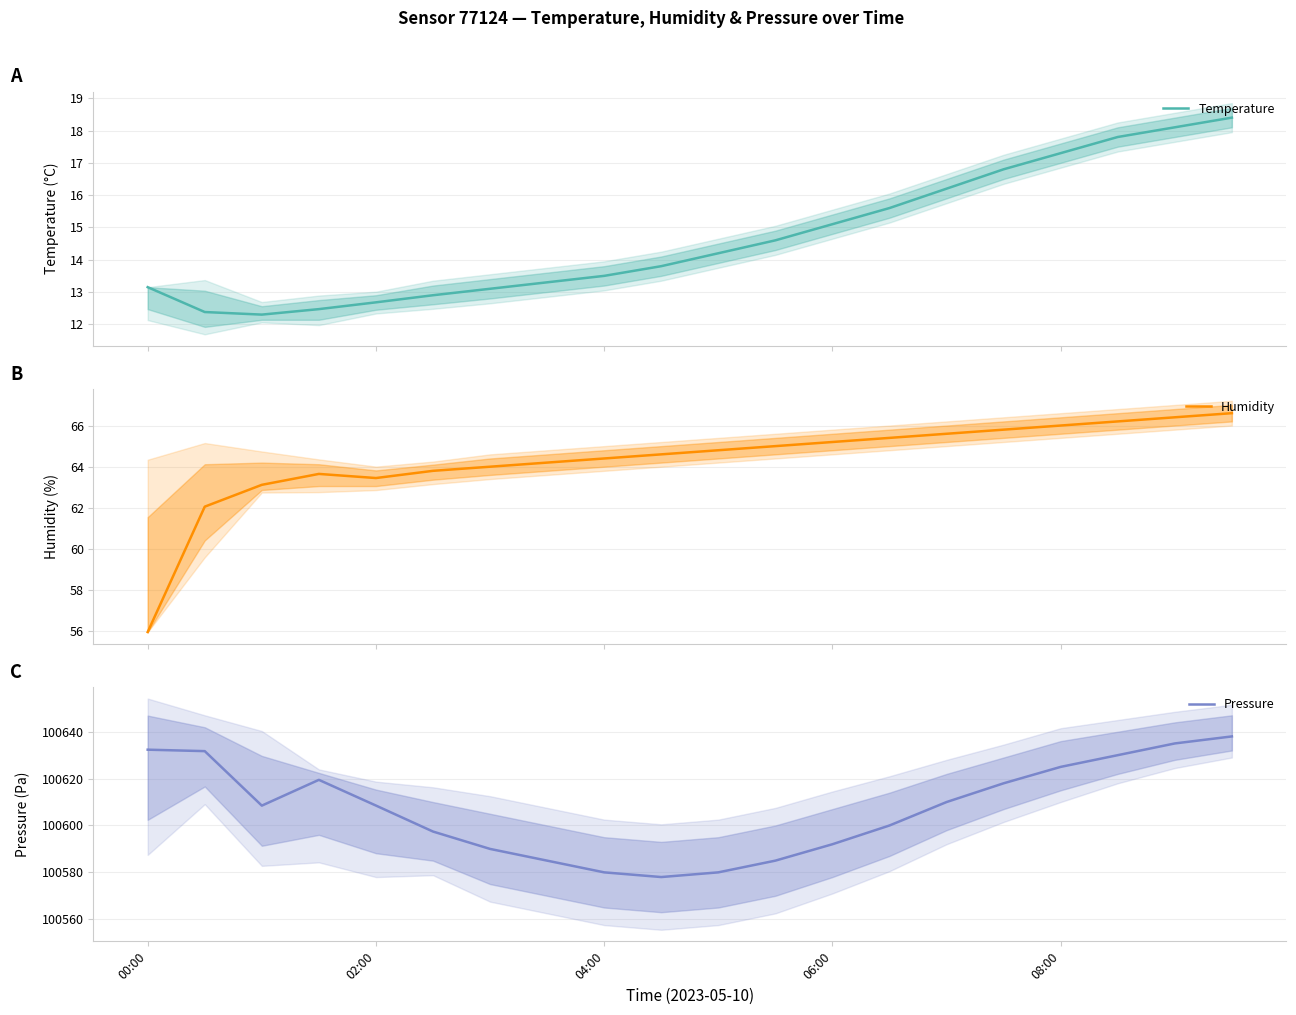

What is the minimum value for Humidity?

56.0